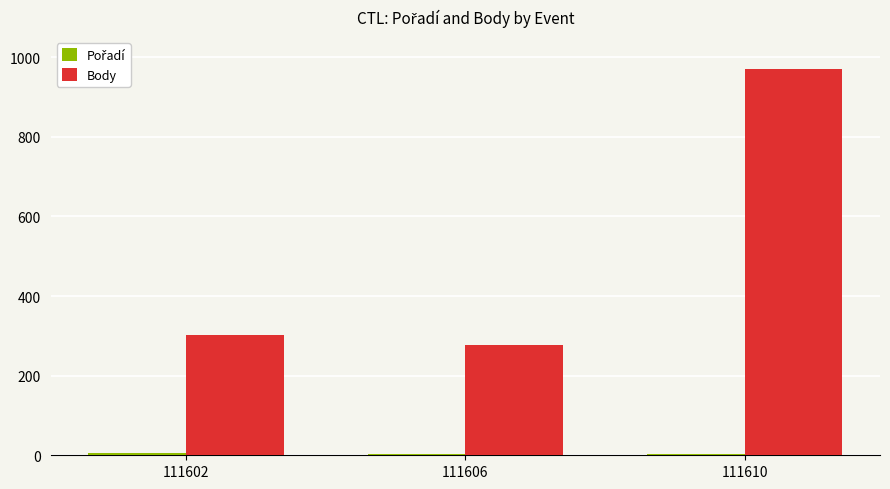

How many data points does each series have?

3